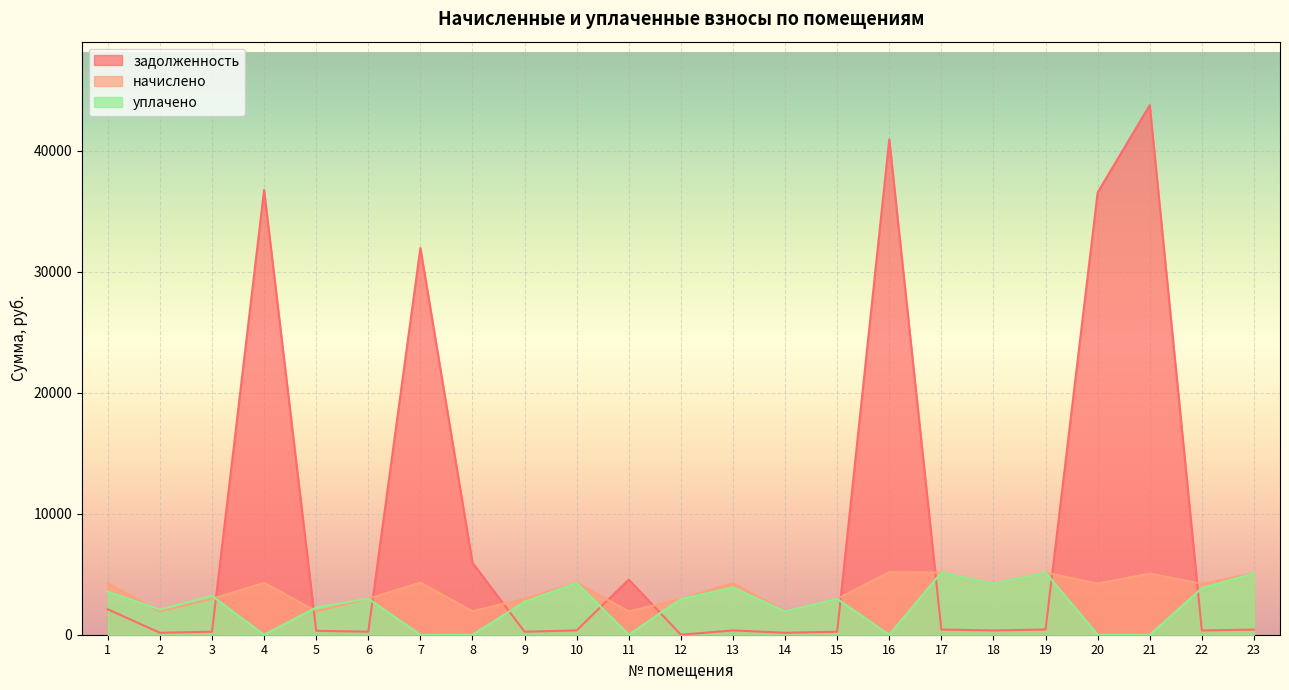

The начислено series shows 6605.3 at 1. True or false?

False